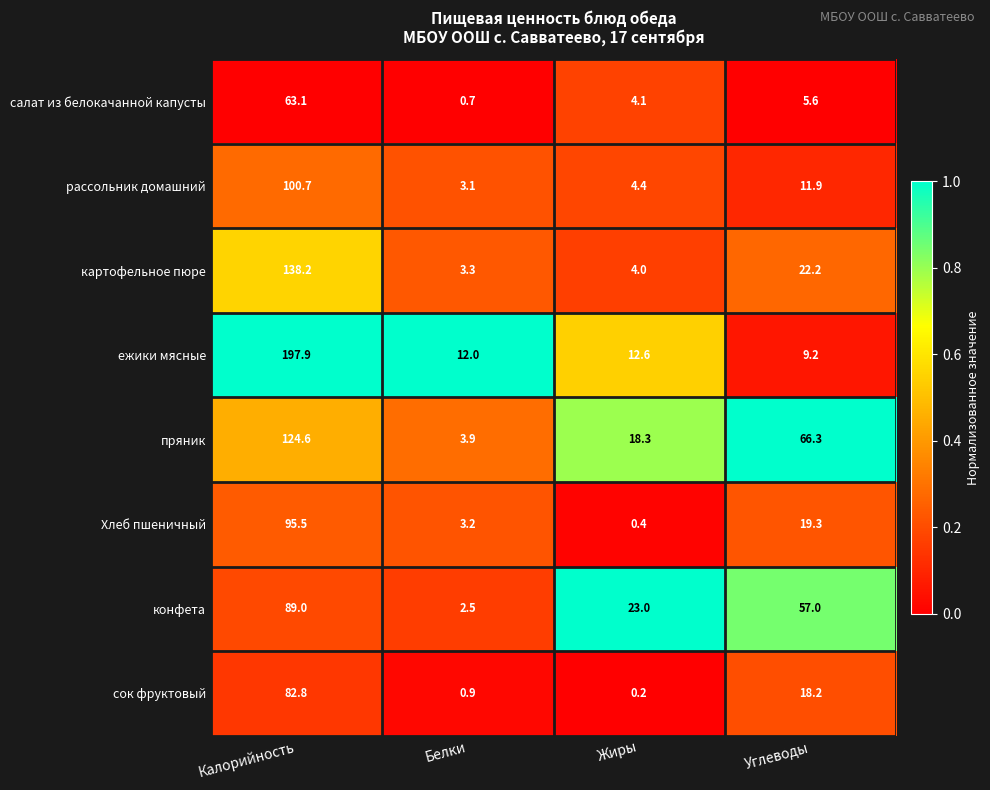

Is it true that рассольник домашний equals 4.4 at Жиры?

True